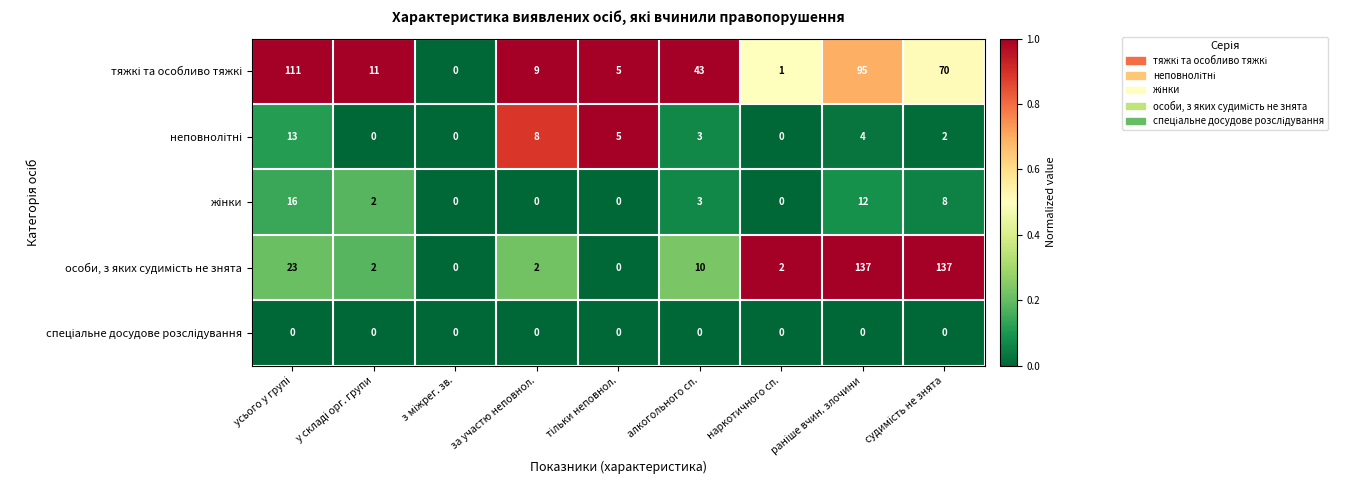

At how many categories does at least one series exceed 59?

3